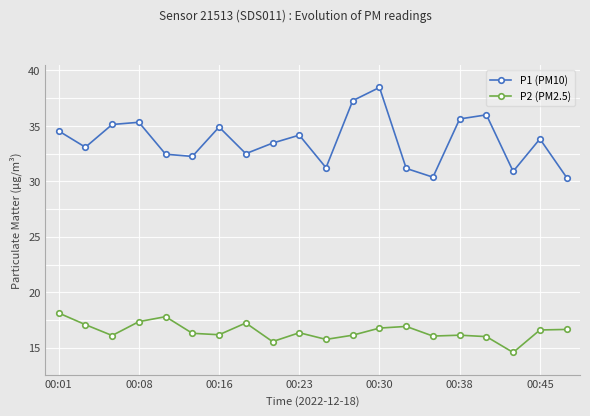

What is the value of the P1 (PM10) point at the 14th from the left?

31.2